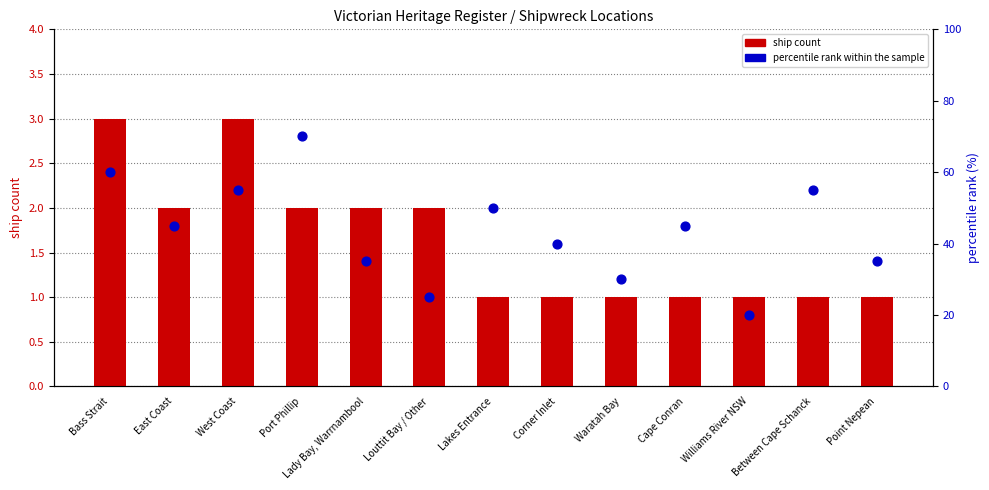

Which series has the largest total across all categories?

percentile rank within the sample